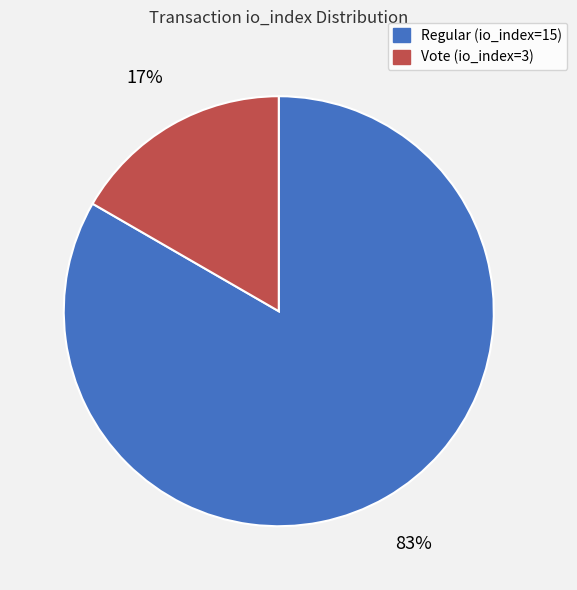

To the nearest percent, what is the average slice percentage?

50%